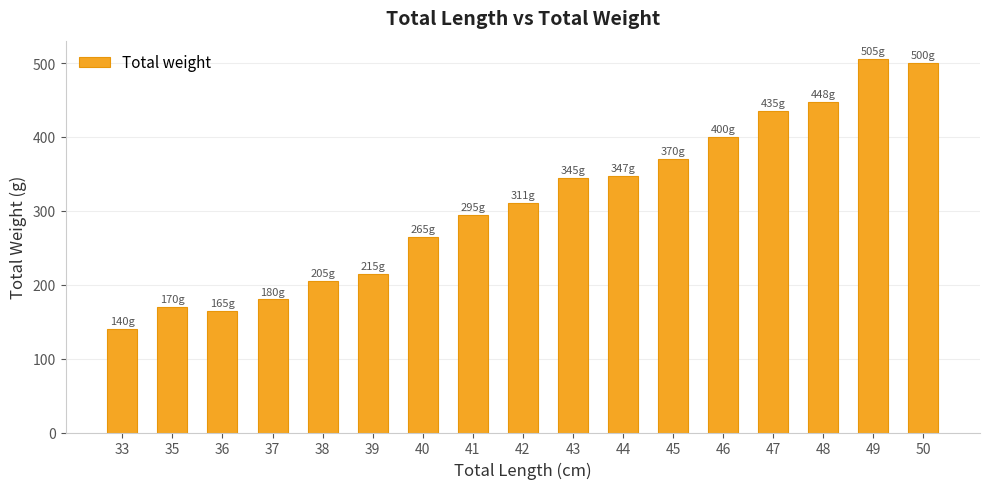

At which category does the chart reach its peak across all series?

49